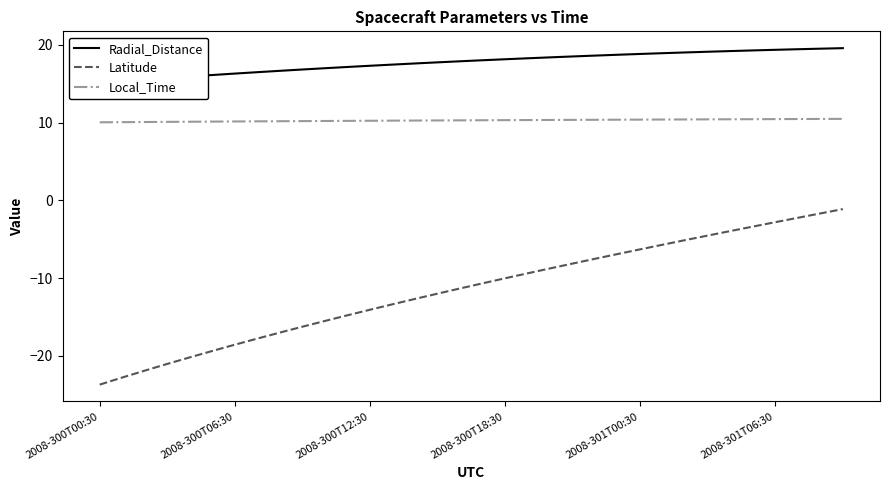

What is the sum of all Latitude values?

-390.9